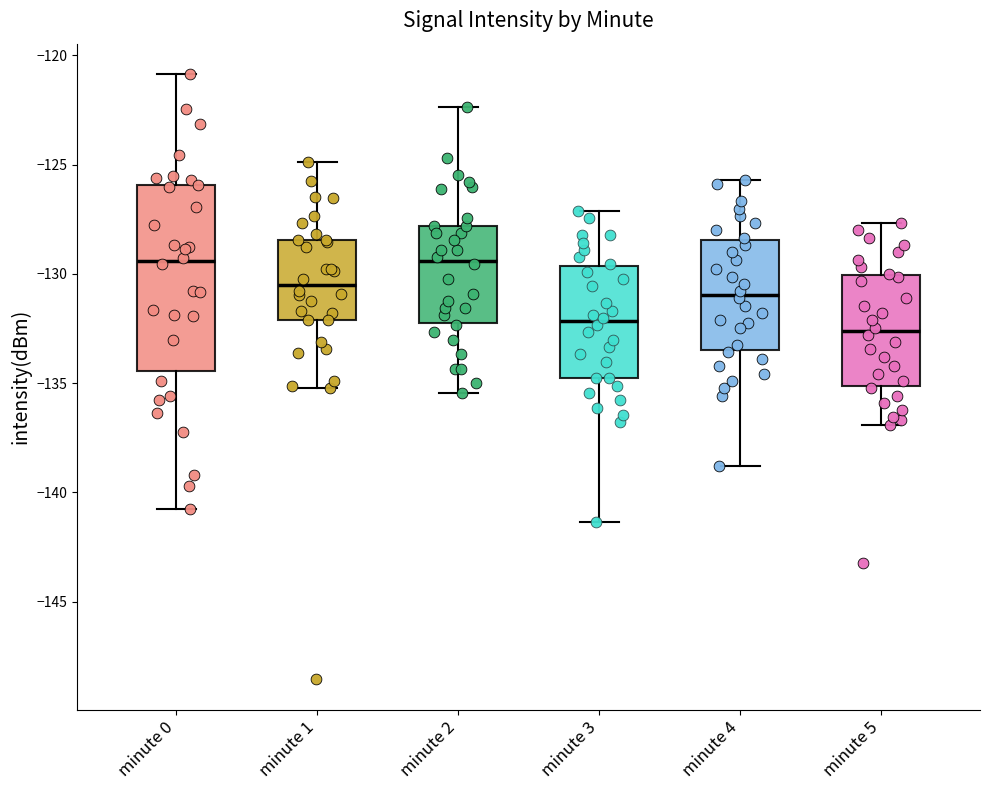

Comparing the boxes themselves (not the whiskers), which one is the tallest?

minute 0